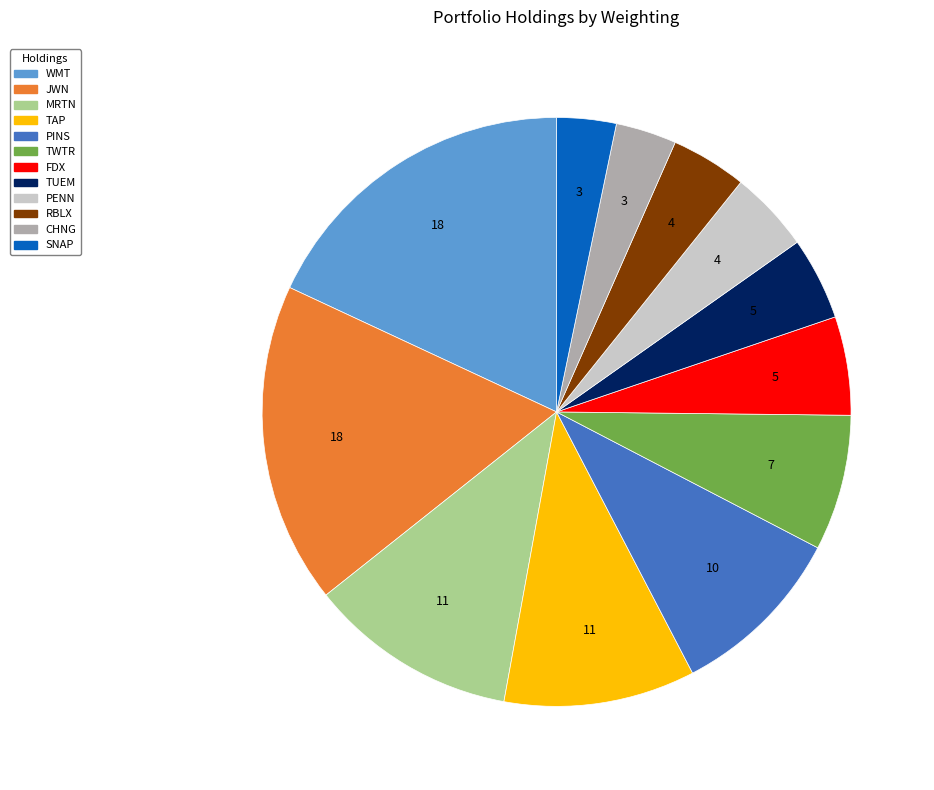

How many segments does this pie chart have?

12